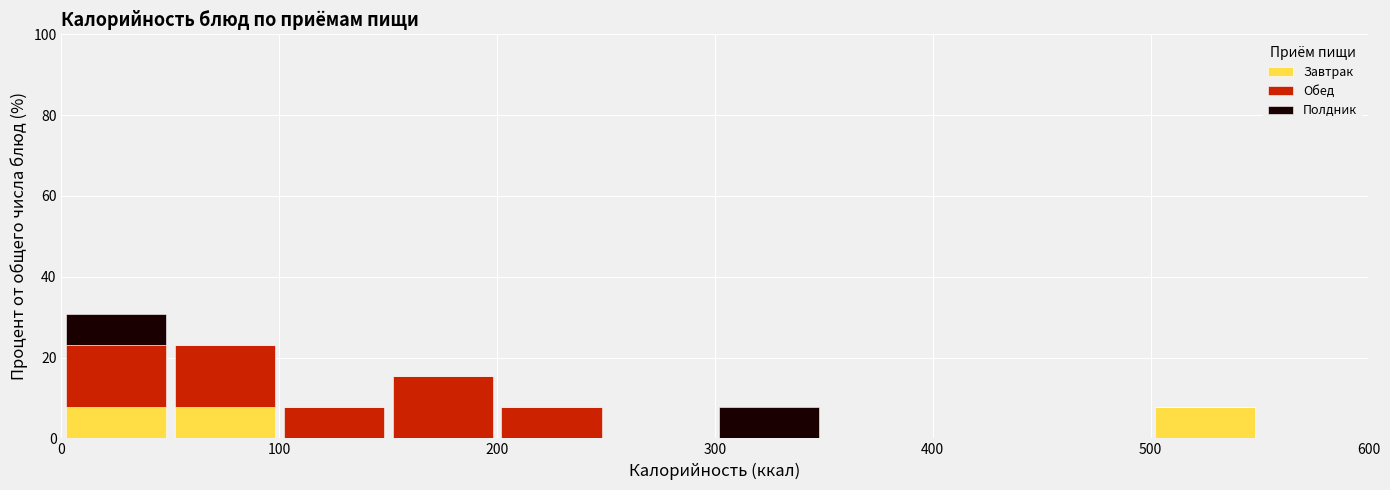

Reading left to right, transcribe this chart: for each stacked bar, give the range it covers on the x-axis and its total height. The values are not printed on the chart, so give them approximately, as read against the axis.

0 to 50: 30
50 to 100: 24
100 to 150: 8
150 to 200: 16
200 to 250: 8
250 to 300: 0
300 to 350: 8
350 to 400: 0
400 to 450: 0
450 to 500: 0
500 to 550: 8
550 to 600: 0